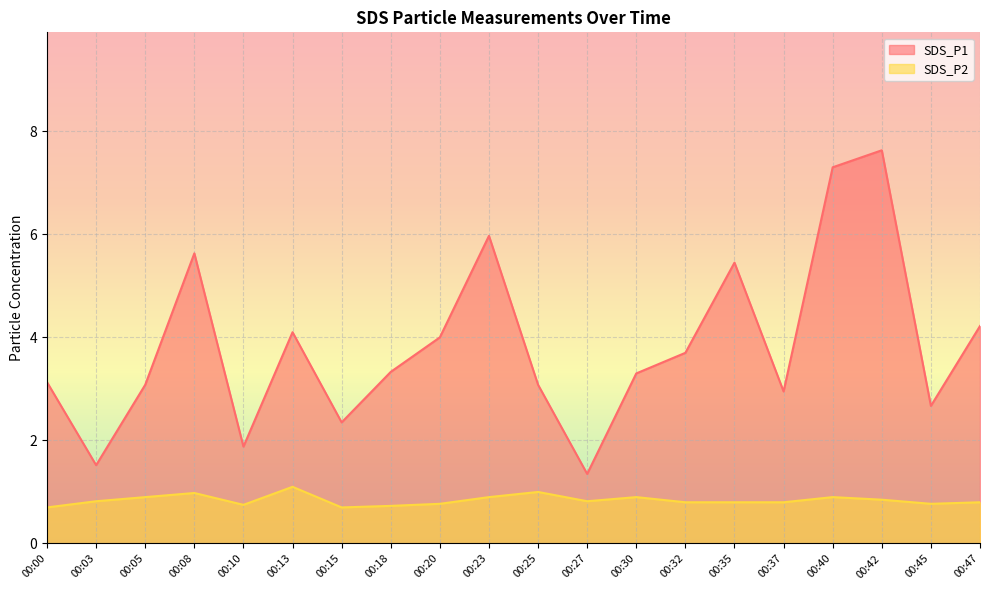

How many lines are shown in the chart?

2